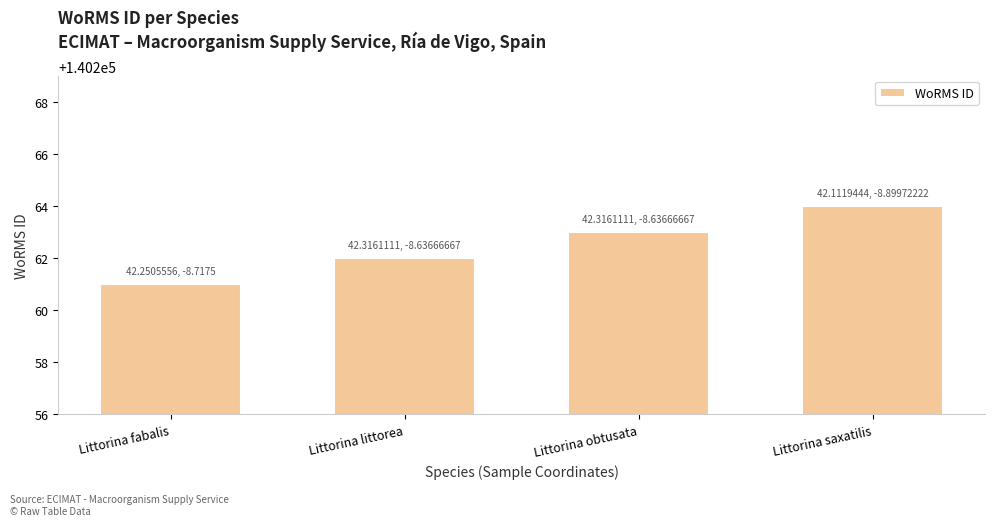

How many bars are there in total?

4